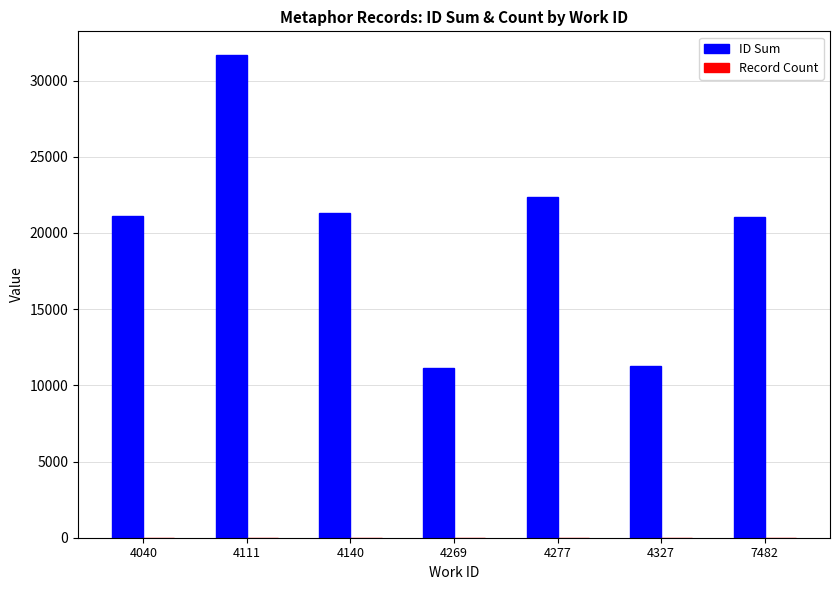

What is the spread (max minus min) of values at 4111?

31648